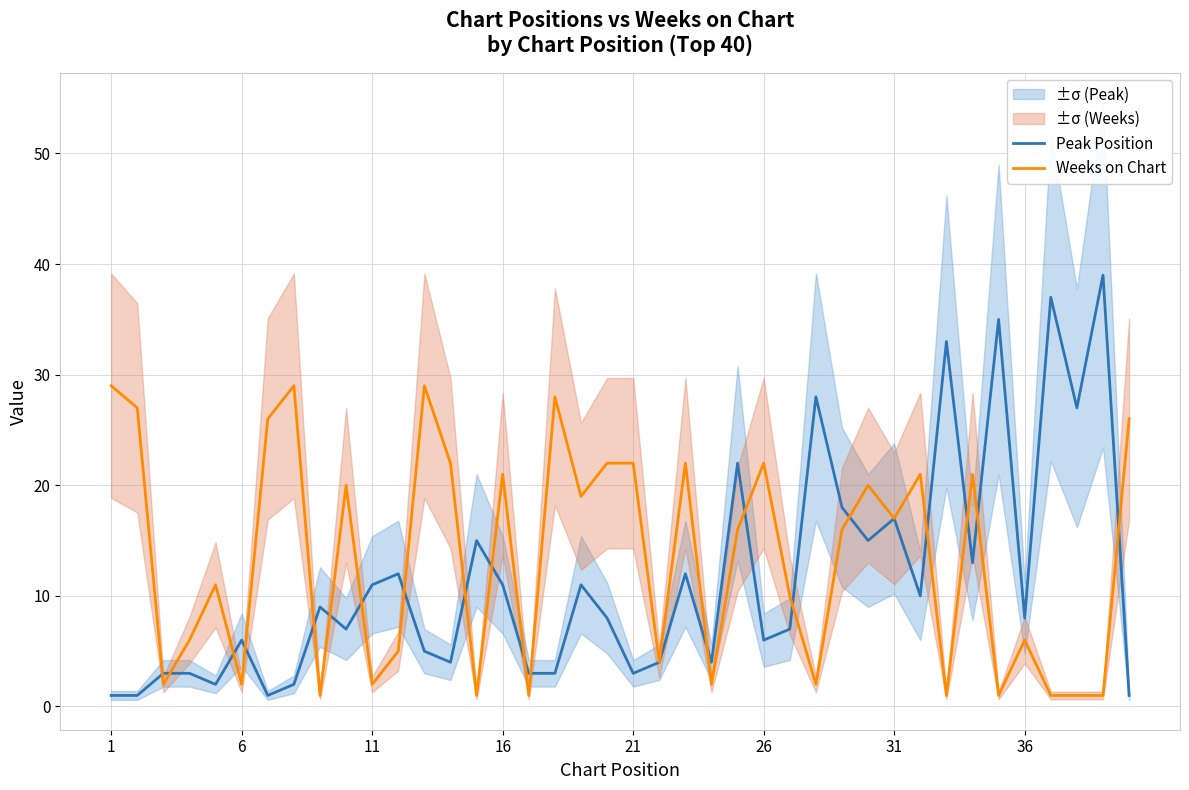

At how many categories does at least one series exceed 21?

19